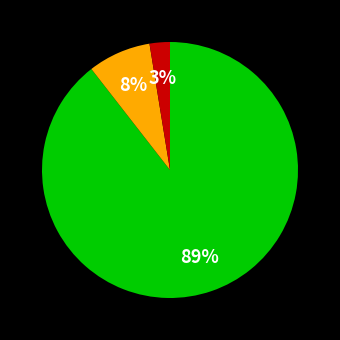

Is there any slice that represents more than half of the pie?

Yes